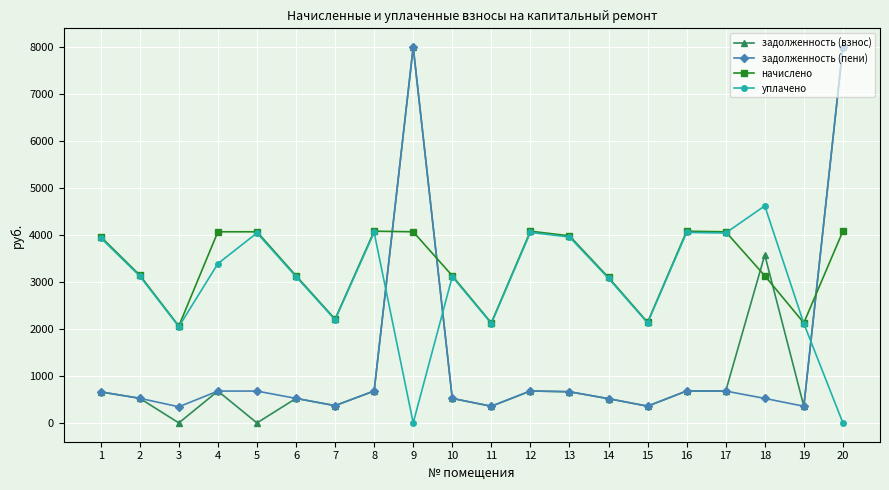

Does the chart display data point markers on the line(s)?

Yes